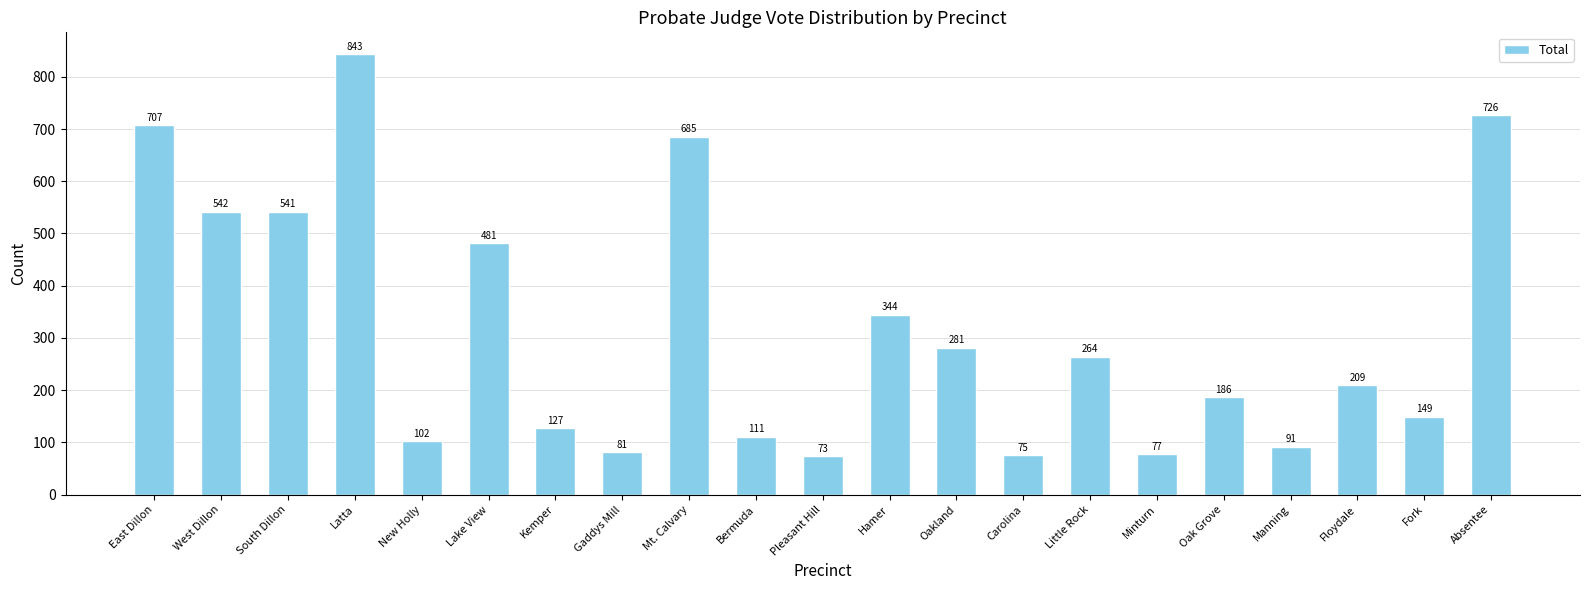

What is the label of the 18th bar from the left?

Manning